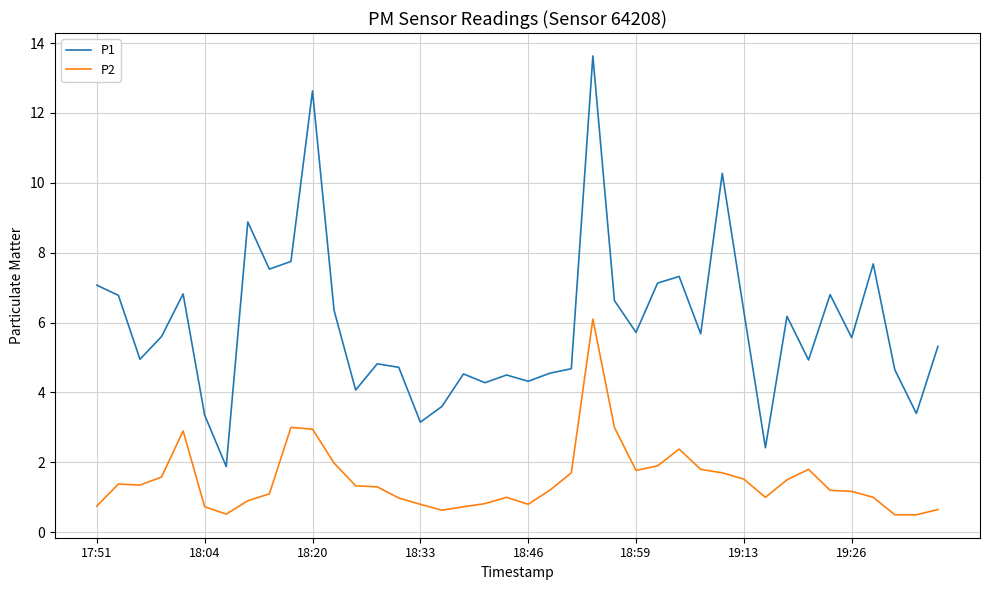

Which series has the widest spread of values?

P1